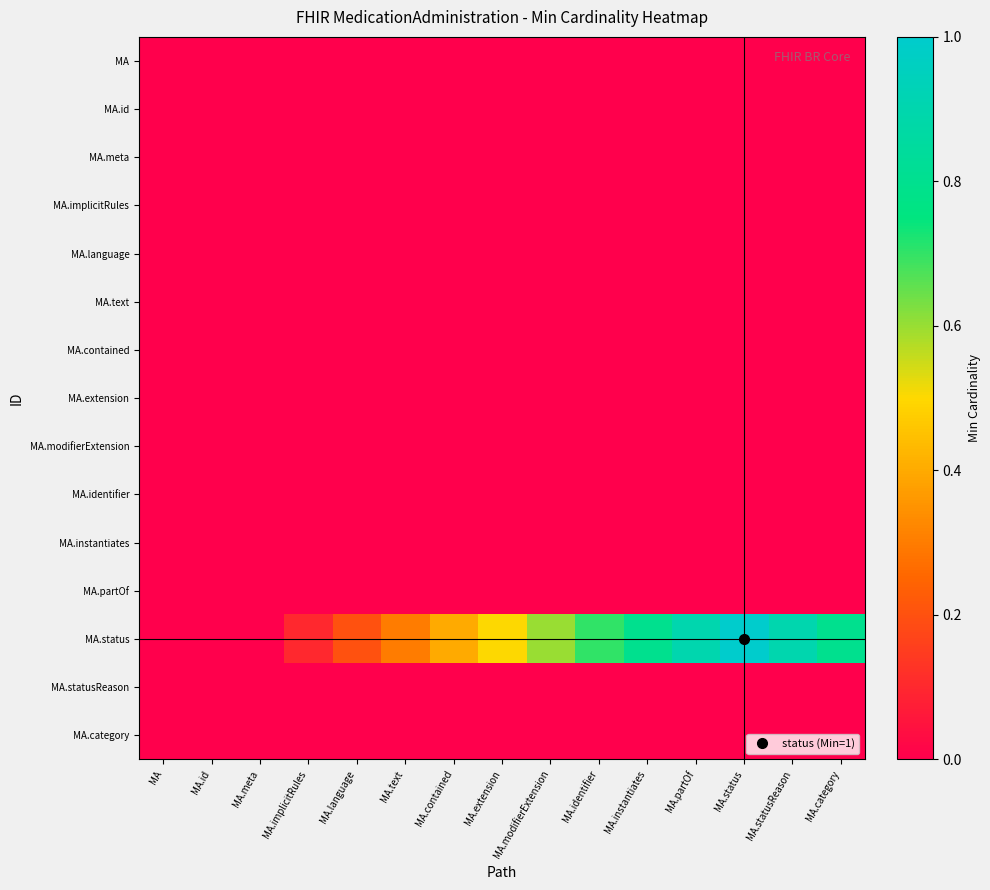

Reading right to left, what are all the values shown in this chart?

MA: MA.category=0.0	MA.statusReason=0.0	MA.status=0.0	MA.partOf=0.0	MA.instantiates=0.0	MA.identifier=0.0	MA.modifierExtension=0.0	MA.extension=0.0	MA.contained=0.0	MA.text=0.0	MA.language=0.0	MA.implicitRules=0.0	MA.meta=0.0	MA.id=0.0	MA=0.0
MA.id: MA.category=0.0	MA.statusReason=0.0	MA.status=0.0	MA.partOf=0.0	MA.instantiates=0.0	MA.identifier=0.0	MA.modifierExtension=0.0	MA.extension=0.0	MA.contained=0.0	MA.text=0.0	MA.language=0.0	MA.implicitRules=0.0	MA.meta=0.0	MA.id=0.0	MA=0.0
MA.meta: MA.category=0.0	MA.statusReason=0.0	MA.status=0.0	MA.partOf=0.0	MA.instantiates=0.0	MA.identifier=0.0	MA.modifierExtension=0.0	MA.extension=0.0	MA.contained=0.0	MA.text=0.0	MA.language=0.0	MA.implicitRules=0.0	MA.meta=0.0	MA.id=0.0	MA=0.0
MA.implicitRules: MA.category=0.0	MA.statusReason=0.0	MA.status=0.0	MA.partOf=0.0	MA.instantiates=0.0	MA.identifier=0.0	MA.modifierExtension=0.0	MA.extension=0.0	MA.contained=0.0	MA.text=0.0	MA.language=0.0	MA.implicitRules=0.0	MA.meta=0.0	MA.id=0.0	MA=0.0
MA.language: MA.category=0.0	MA.statusReason=0.0	MA.status=0.0	MA.partOf=0.0	MA.instantiates=0.0	MA.identifier=0.0	MA.modifierExtension=0.0	MA.extension=0.0	MA.contained=0.0	MA.text=0.0	MA.language=0.0	MA.implicitRules=0.0	MA.meta=0.0	MA.id=0.0	MA=0.0
MA.text: MA.category=0.0	MA.statusReason=0.0	MA.status=0.0	MA.partOf=0.0	MA.instantiates=0.0	MA.identifier=0.0	MA.modifierExtension=0.0	MA.extension=0.0	MA.contained=0.0	MA.text=0.0	MA.language=0.0	MA.implicitRules=0.0	MA.meta=0.0	MA.id=0.0	MA=0.0
MA.contained: MA.category=0.0	MA.statusReason=0.0	MA.status=0.0	MA.partOf=0.0	MA.instantiates=0.0	MA.identifier=0.0	MA.modifierExtension=0.0	MA.extension=0.0	MA.contained=0.0	MA.text=0.0	MA.language=0.0	MA.implicitRules=0.0	MA.meta=0.0	MA.id=0.0	MA=0.0
MA.extension: MA.category=0.0	MA.statusReason=0.0	MA.status=0.0	MA.partOf=0.0	MA.instantiates=0.0	MA.identifier=0.0	MA.modifierExtension=0.0	MA.extension=0.0	MA.contained=0.0	MA.text=0.0	MA.language=0.0	MA.implicitRules=0.0	MA.meta=0.0	MA.id=0.0	MA=0.0
MA.modifierExtension: MA.category=0.0	MA.statusReason=0.0	MA.status=0.0	MA.partOf=0.0	MA.instantiates=0.0	MA.identifier=0.0	MA.modifierExtension=0.0	MA.extension=0.0	MA.contained=0.0	MA.text=0.0	MA.language=0.0	MA.implicitRules=0.0	MA.meta=0.0	MA.id=0.0	MA=0.0
MA.identifier: MA.category=0.0	MA.statusReason=0.0	MA.status=0.0	MA.partOf=0.0	MA.instantiates=0.0	MA.identifier=0.0	MA.modifierExtension=0.0	MA.extension=0.0	MA.contained=0.0	MA.text=0.0	MA.language=0.0	MA.implicitRules=0.0	MA.meta=0.0	MA.id=0.0	MA=0.0
MA.instantiates: MA.category=0.0	MA.statusReason=0.0	MA.status=0.0	MA.partOf=0.0	MA.instantiates=0.0	MA.identifier=0.0	MA.modifierExtension=0.0	MA.extension=0.0	MA.contained=0.0	MA.text=0.0	MA.language=0.0	MA.implicitRules=0.0	MA.meta=0.0	MA.id=0.0	MA=0.0
MA.partOf: MA.category=0.0	MA.statusReason=0.0	MA.status=0.0	MA.partOf=0.0	MA.instantiates=0.0	MA.identifier=0.0	MA.modifierExtension=0.0	MA.extension=0.0	MA.contained=0.0	MA.text=0.0	MA.language=0.0	MA.implicitRules=0.0	MA.meta=0.0	MA.id=0.0	MA=0.0
MA.status: MA.category=0.8	MA.statusReason=0.9	MA.status=1.0	MA.partOf=0.9	MA.instantiates=0.8	MA.identifier=0.7	MA.modifierExtension=0.6	MA.extension=0.5	MA.contained=0.4	MA.text=0.3	MA.language=0.2	MA.implicitRules=0.1	MA.meta=0.0	MA.id=0.0	MA=0.0
MA.statusReason: MA.category=0.0	MA.statusReason=0.0	MA.status=0.0	MA.partOf=0.0	MA.instantiates=0.0	MA.identifier=0.0	MA.modifierExtension=0.0	MA.extension=0.0	MA.contained=0.0	MA.text=0.0	MA.language=0.0	MA.implicitRules=0.0	MA.meta=0.0	MA.id=0.0	MA=0.0
MA.category: MA.category=0.0	MA.statusReason=0.0	MA.status=0.0	MA.partOf=0.0	MA.instantiates=0.0	MA.identifier=0.0	MA.modifierExtension=0.0	MA.extension=0.0	MA.contained=0.0	MA.text=0.0	MA.language=0.0	MA.implicitRules=0.0	MA.meta=0.0	MA.id=0.0	MA=0.0